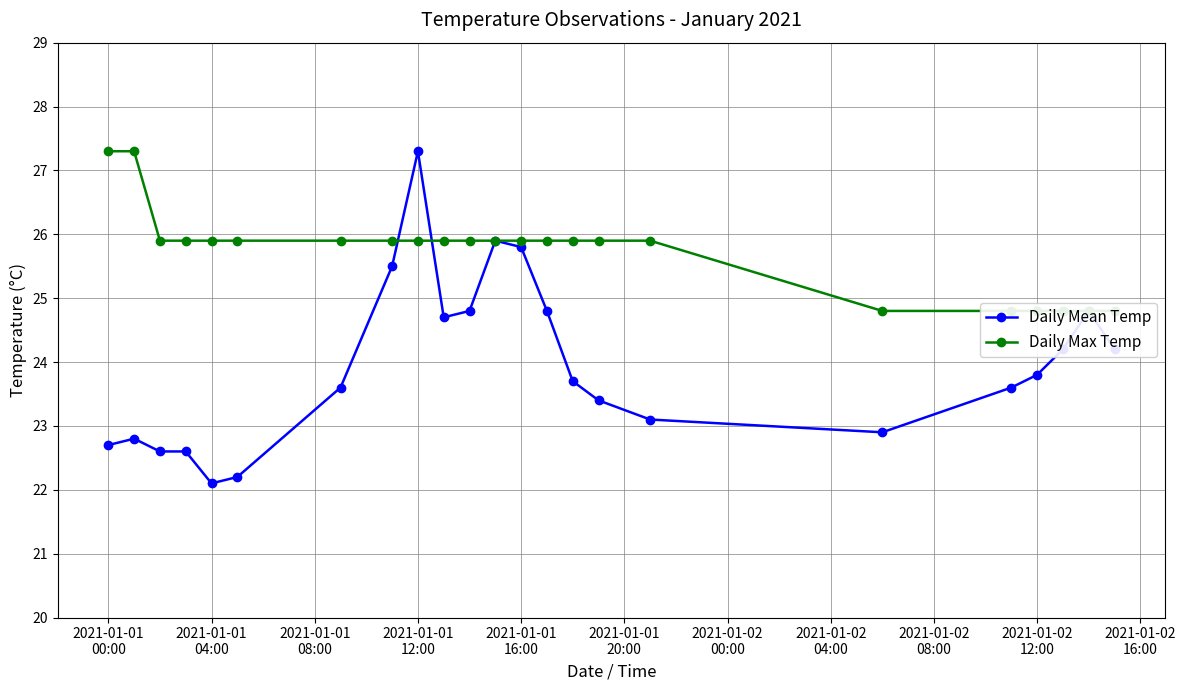

Reading right to left, list all the values displayed in this chart.

Daily Mean Temp: 24.2	24.8	24.2	23.8	23.6	22.9	23.1	23.4	23.7	24.8	25.8	25.9	24.8	24.7	27.3	25.5	23.6	22.2	22.1	22.6	22.6	22.8	22.7
Daily Max Temp: 24.8	24.8	24.8	24.8	24.8	24.8	25.9	25.9	25.9	25.9	25.9	25.9	25.9	25.9	25.9	25.9	25.9	25.9	25.9	25.9	25.9	27.3	27.3